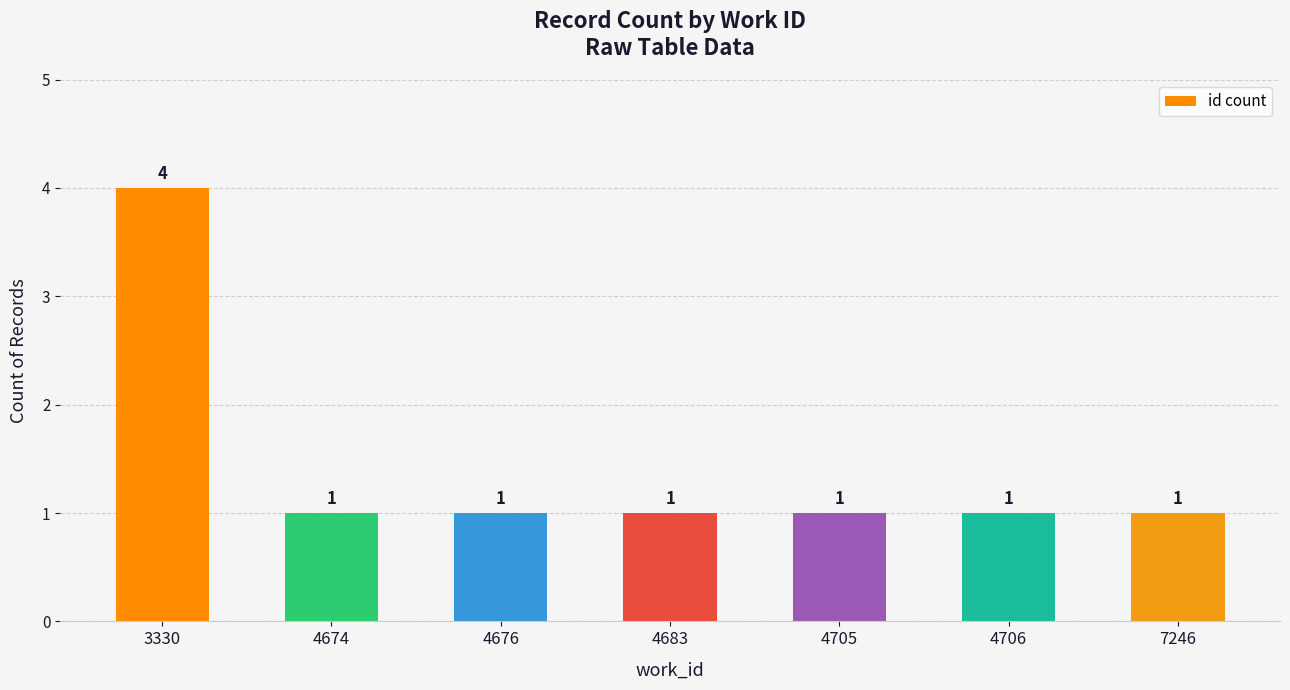

At which category does the chart reach its peak across all series?

3330